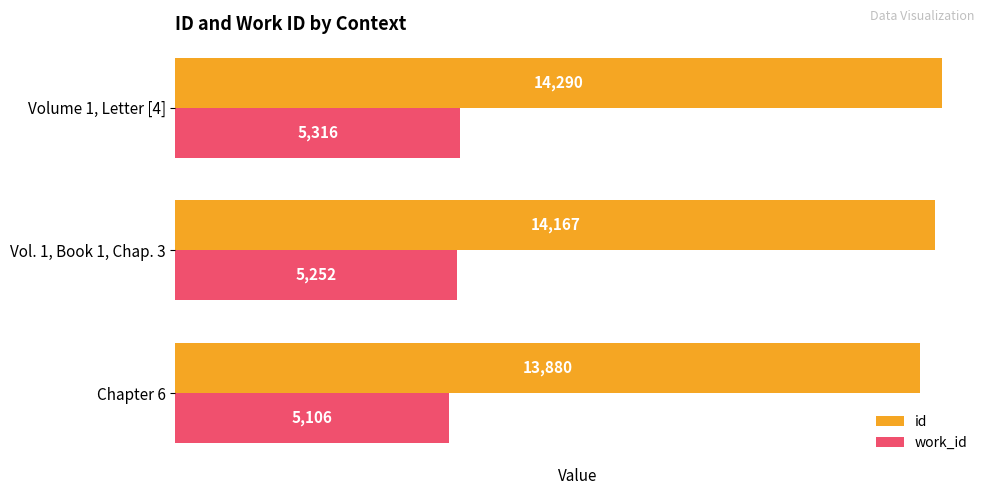

Count the number of data series in this chart.

2